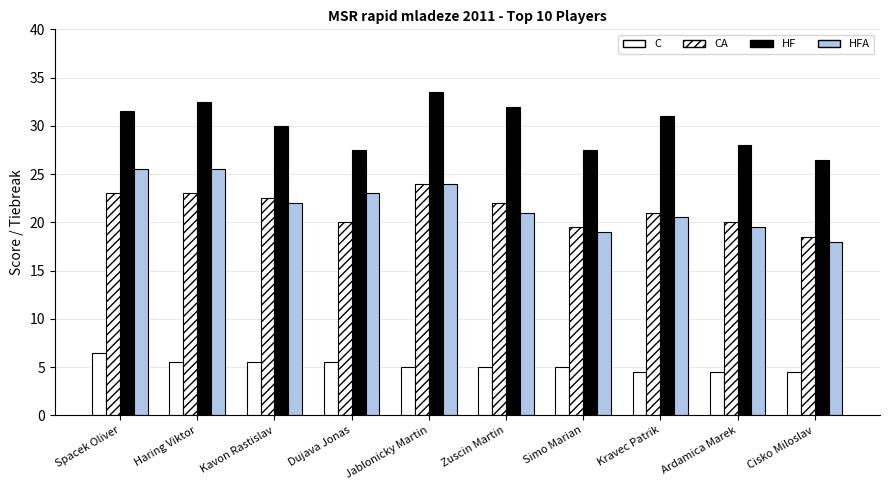

Reading right to left, list all the values displayed in this chart.

C: 4.5	4.5	4.5	5.0	5.0	5.0	5.5	5.5	5.5	6.5
CA: 18.5	20.0	21.0	19.5	22.0	24.0	20.0	22.5	23.0	23.0
HF: 26.5	28.0	31.0	27.5	32.0	33.5	27.5	30.0	32.5	31.5
HFA: 18.0	19.5	20.5	19.0	21.0	24.0	23.0	22.0	25.5	25.5